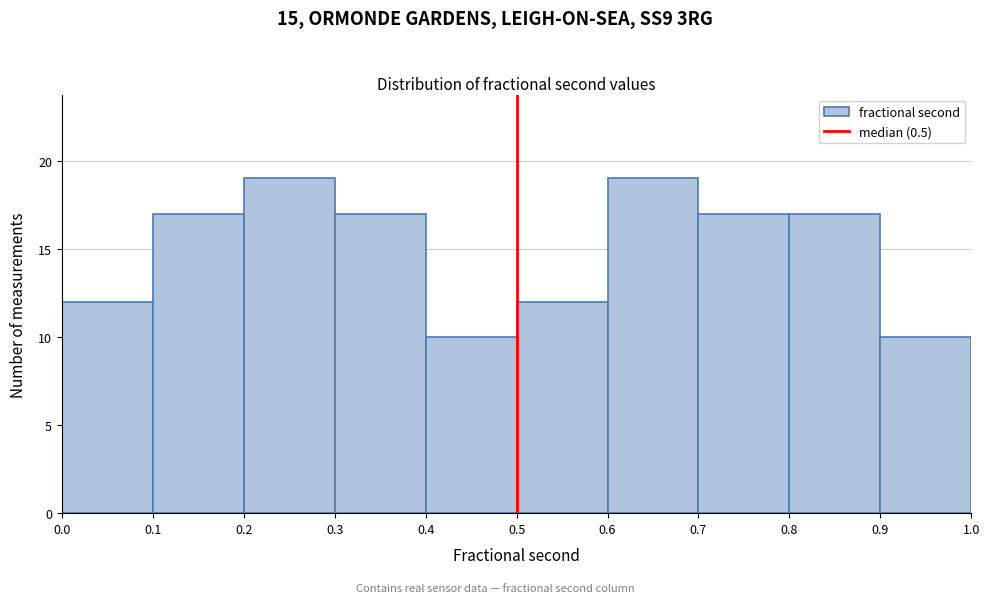

Reading left to right, list every bar in this chart as the range it spans on the x-axis followed by its height. The values are not printed on the chart, so give them approximately, as read against the axis.

0.0 to 0.1: 12
0.1 to 0.2: 17
0.2 to 0.3: 19
0.3 to 0.4: 17
0.4 to 0.5: 10
0.5 to 0.6: 12
0.6 to 0.7: 19
0.7 to 0.8: 17
0.8 to 0.9: 17
0.9 to 1.0: 10